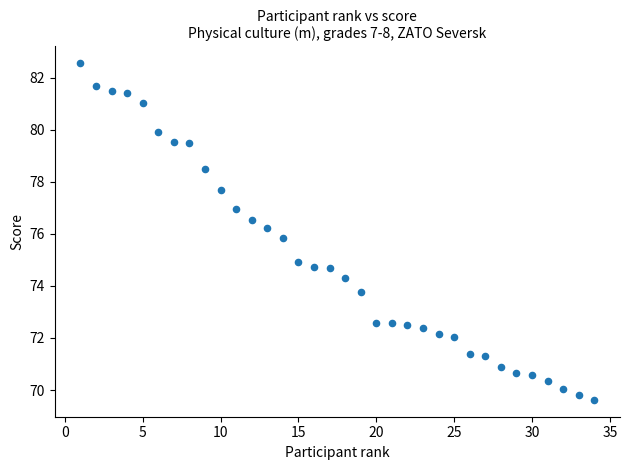

What is the range of X values (max minus min)?

33.0